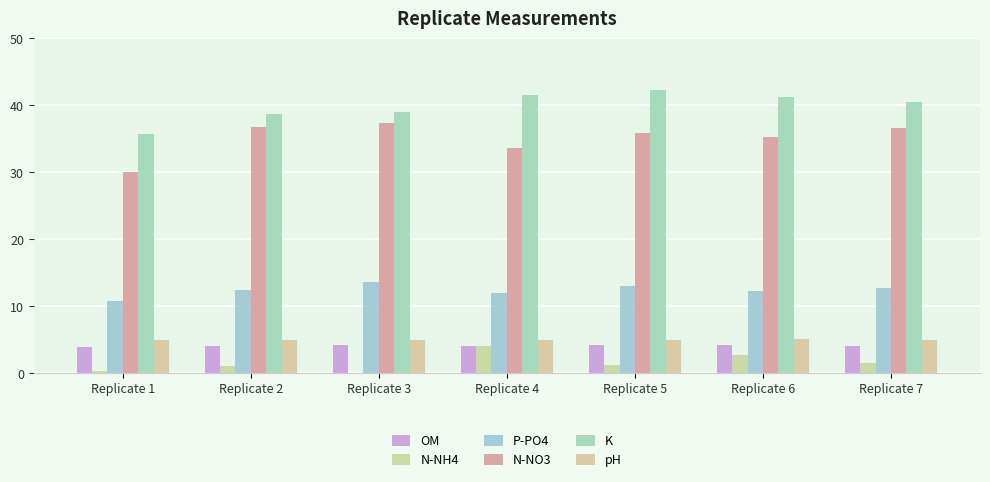

Which series has the largest total across all categories?

K